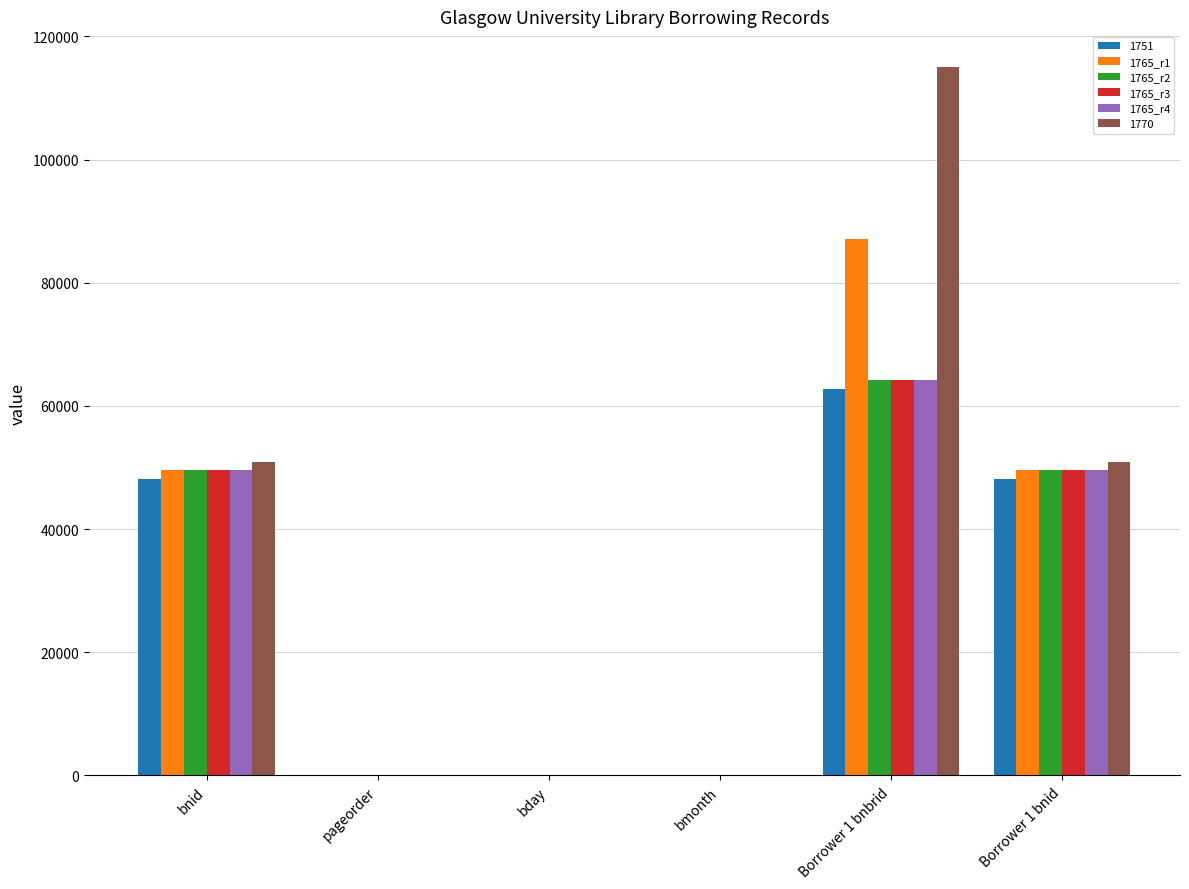

What is the sum of all 1765_r3 values?

163540